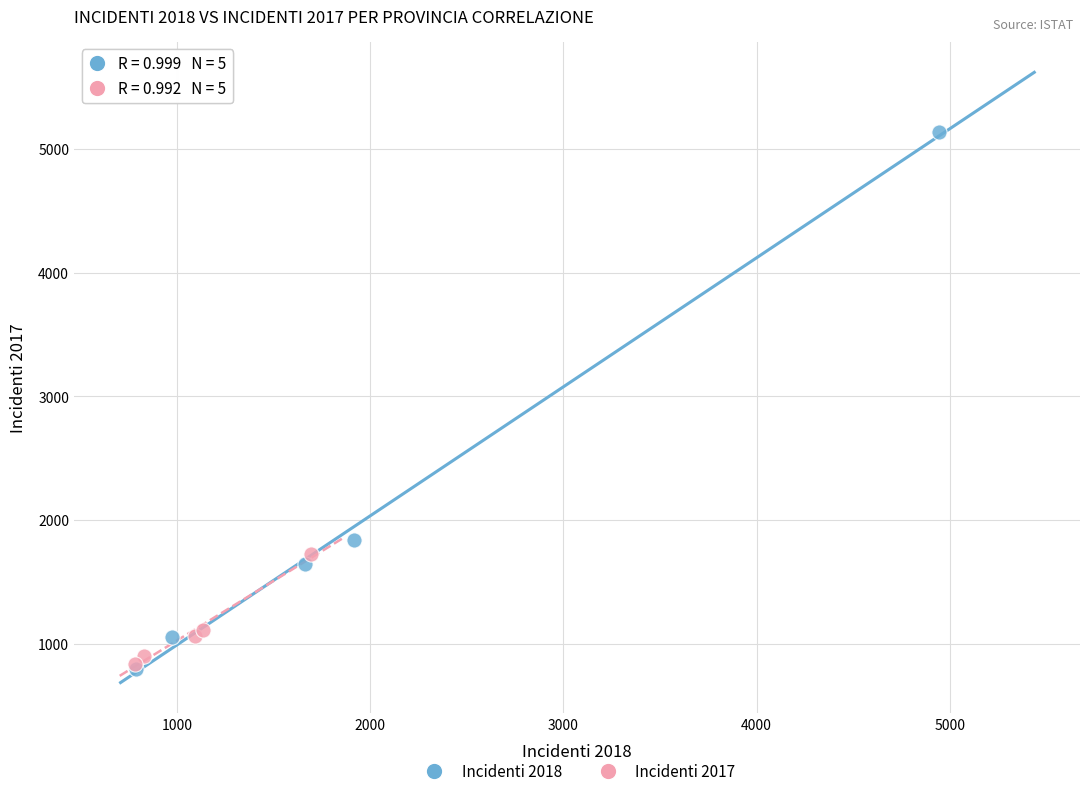

What are all the series names shown in the legend?

Incidenti 2018, Incidenti 2017